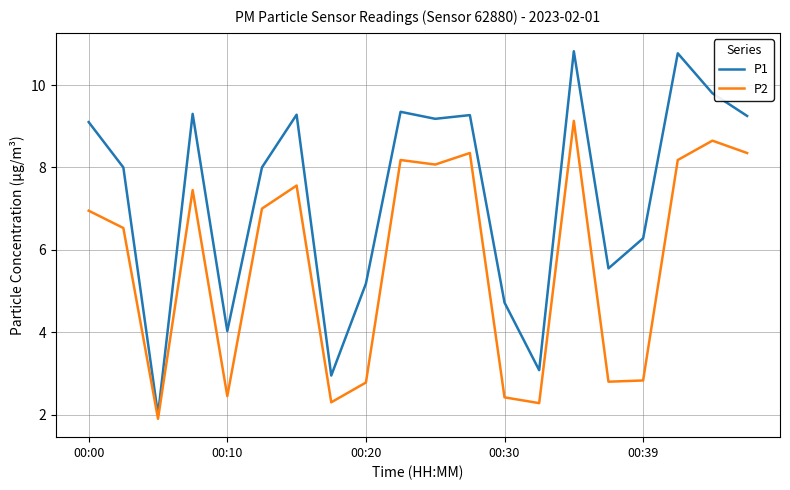

What are all the series names shown in the legend?

P1, P2